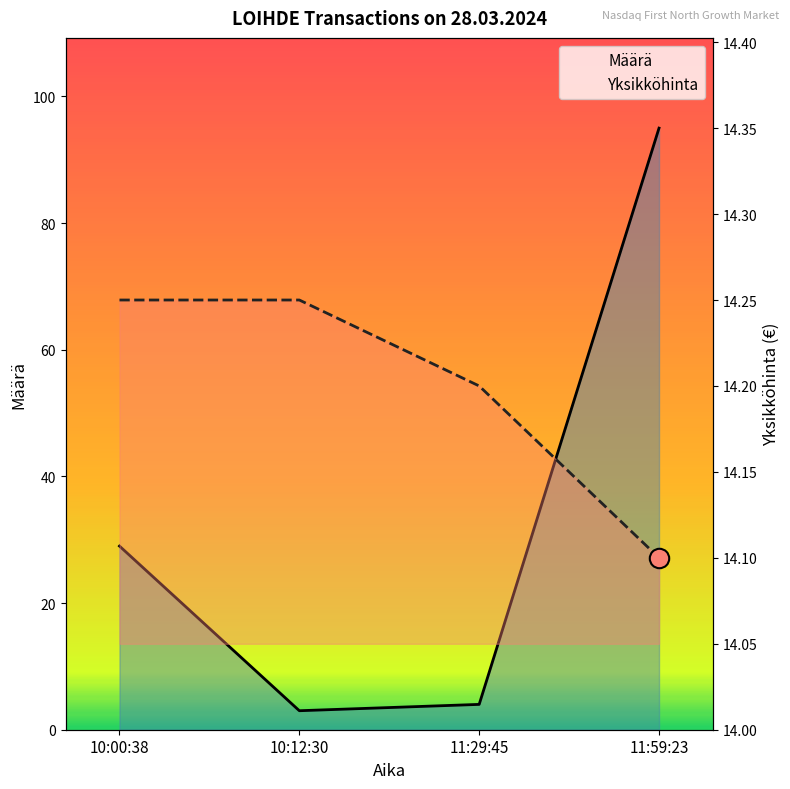

What is the average value of the Yksikköhinta series?

14.2